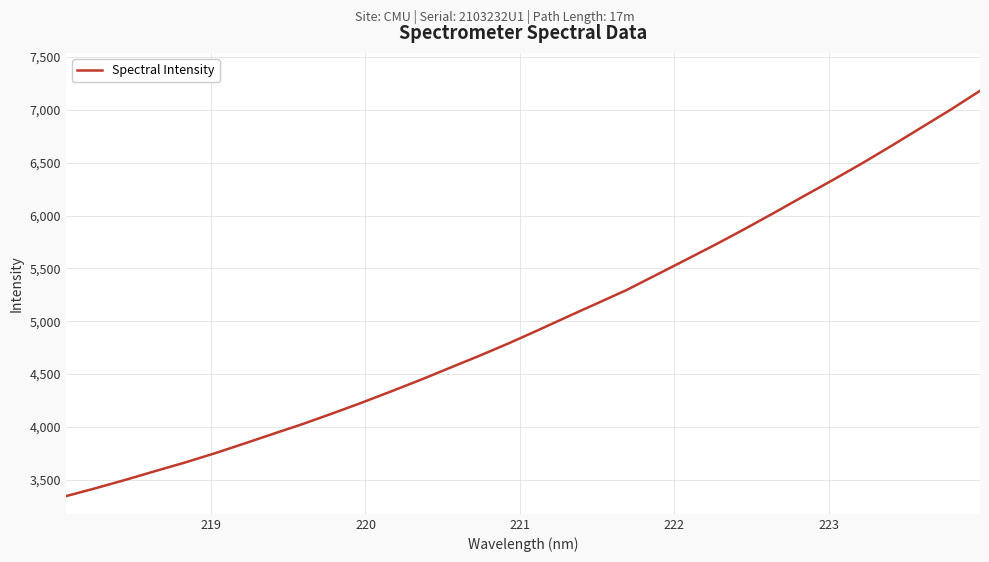

What is the smallest value displayed?

3344.1